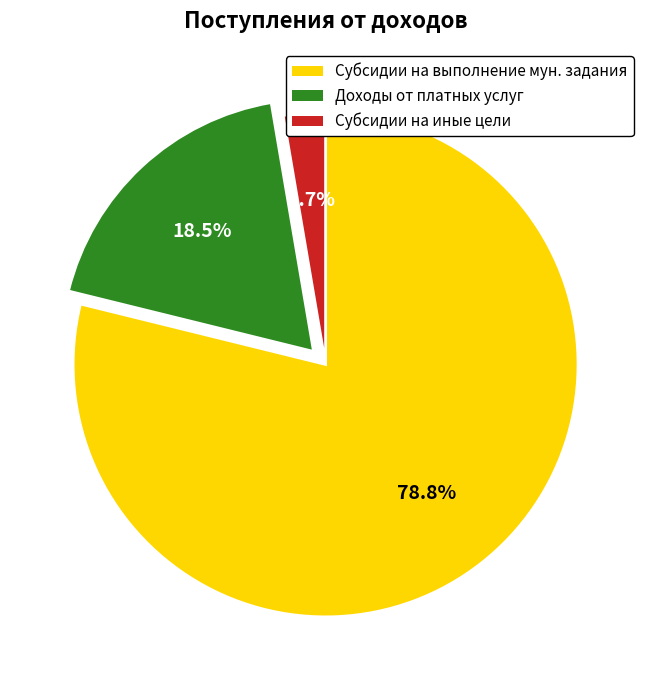

Between Доходы от платных услуг and Субсидии на иные цели, which is larger?

Доходы от платных услуг